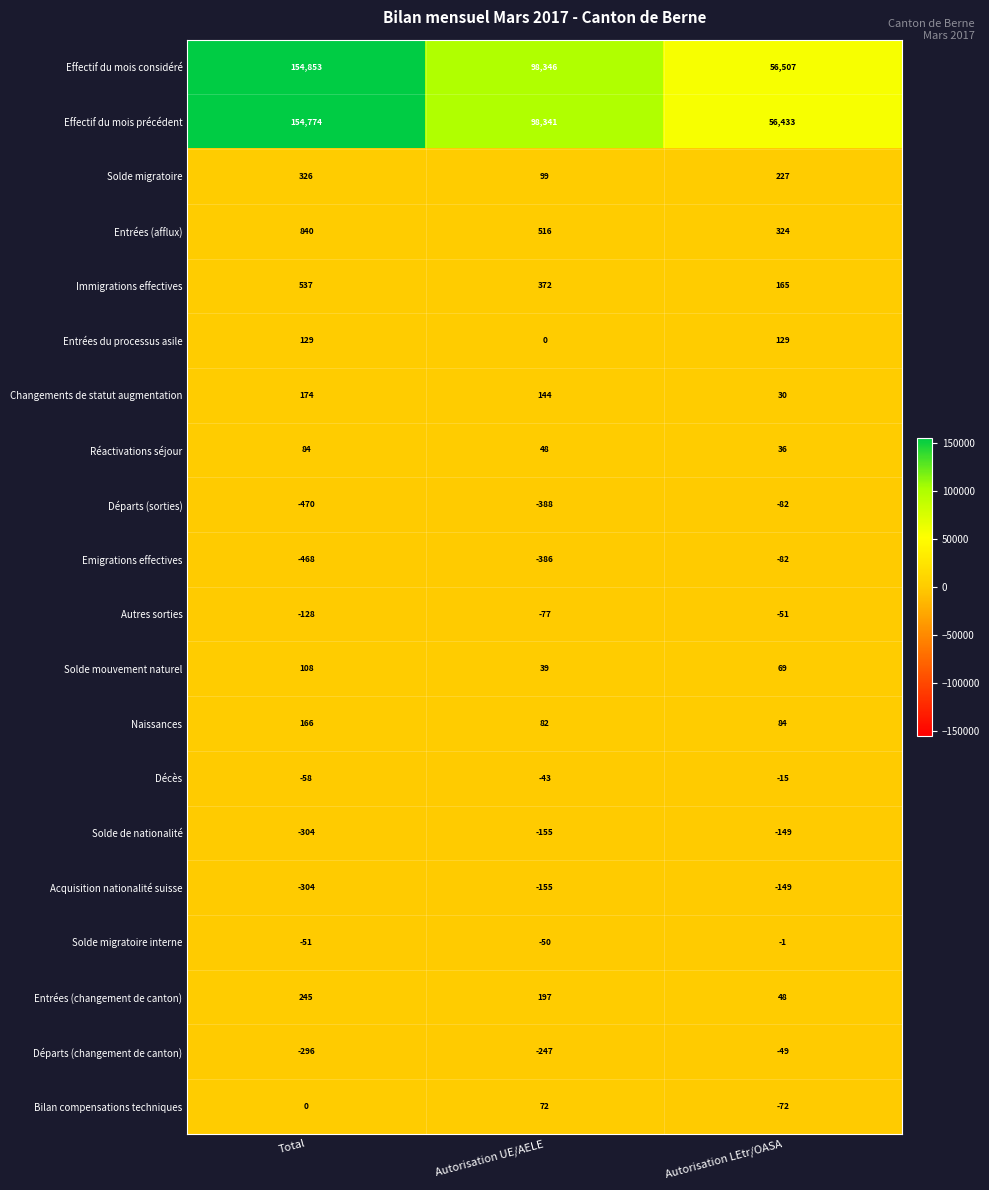

At which category does the chart reach its peak across all series?

Total